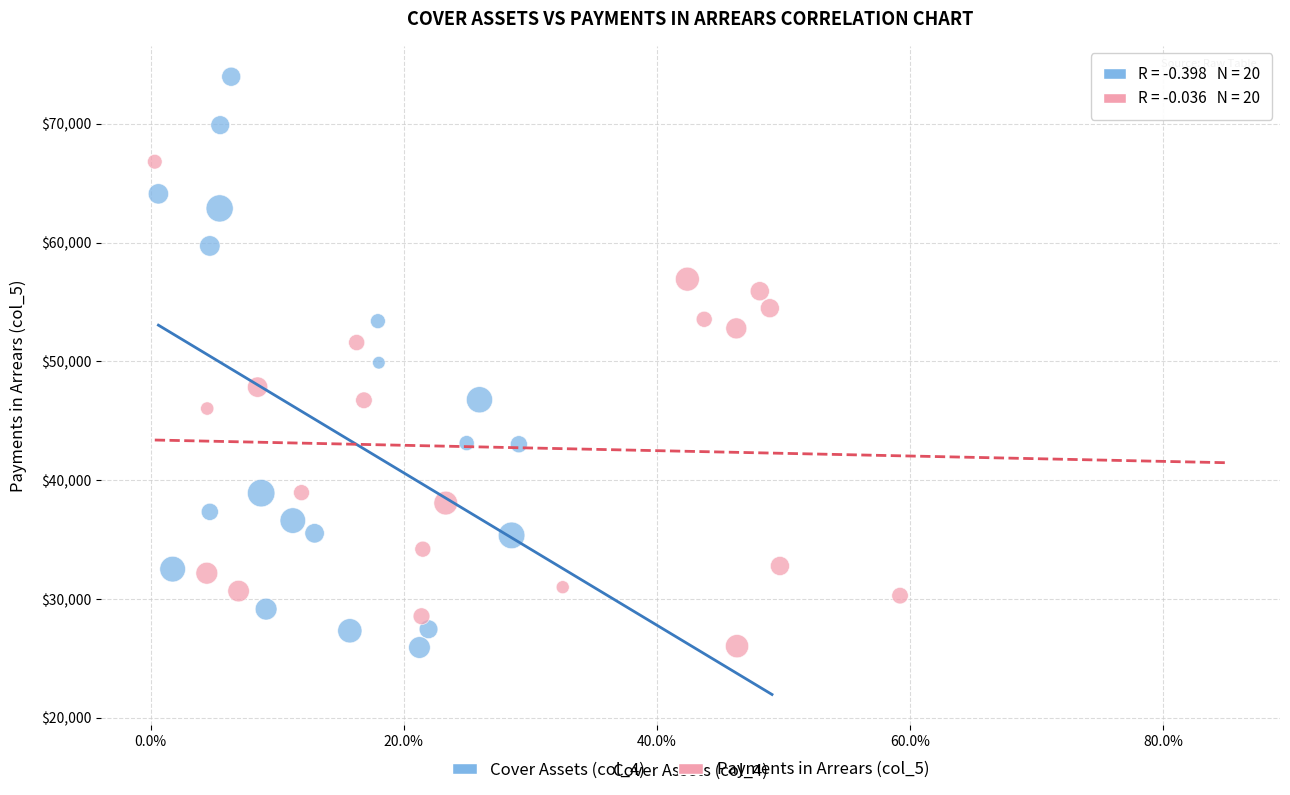

Which series has the largest Y range (max minus min)?

Cover Assets (col_4)